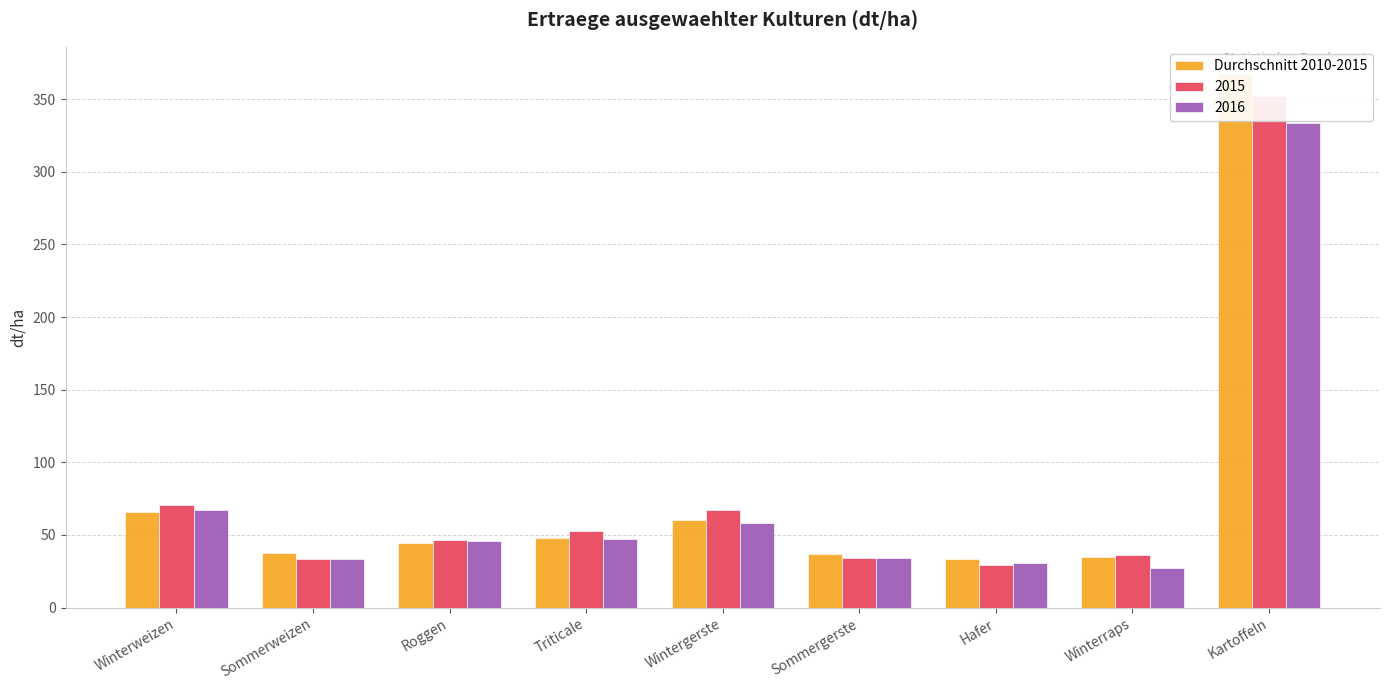

How many data points does each series have?

9